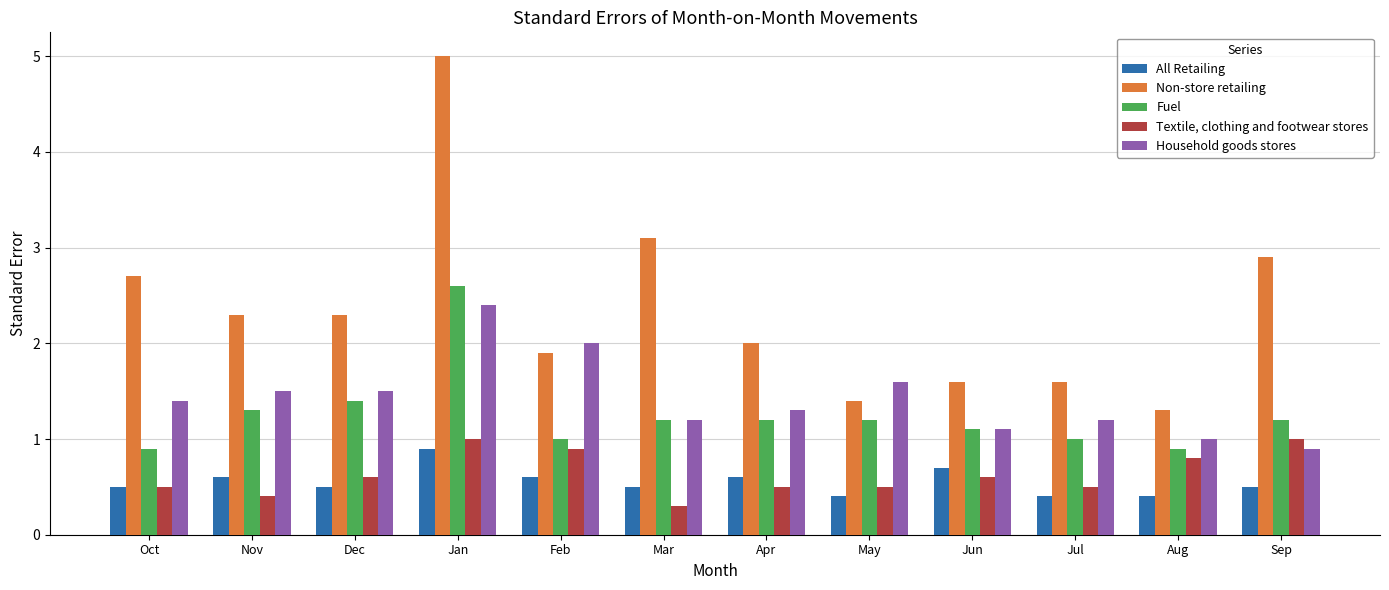

What value does the Household goods stores series have at Jul?

1.2